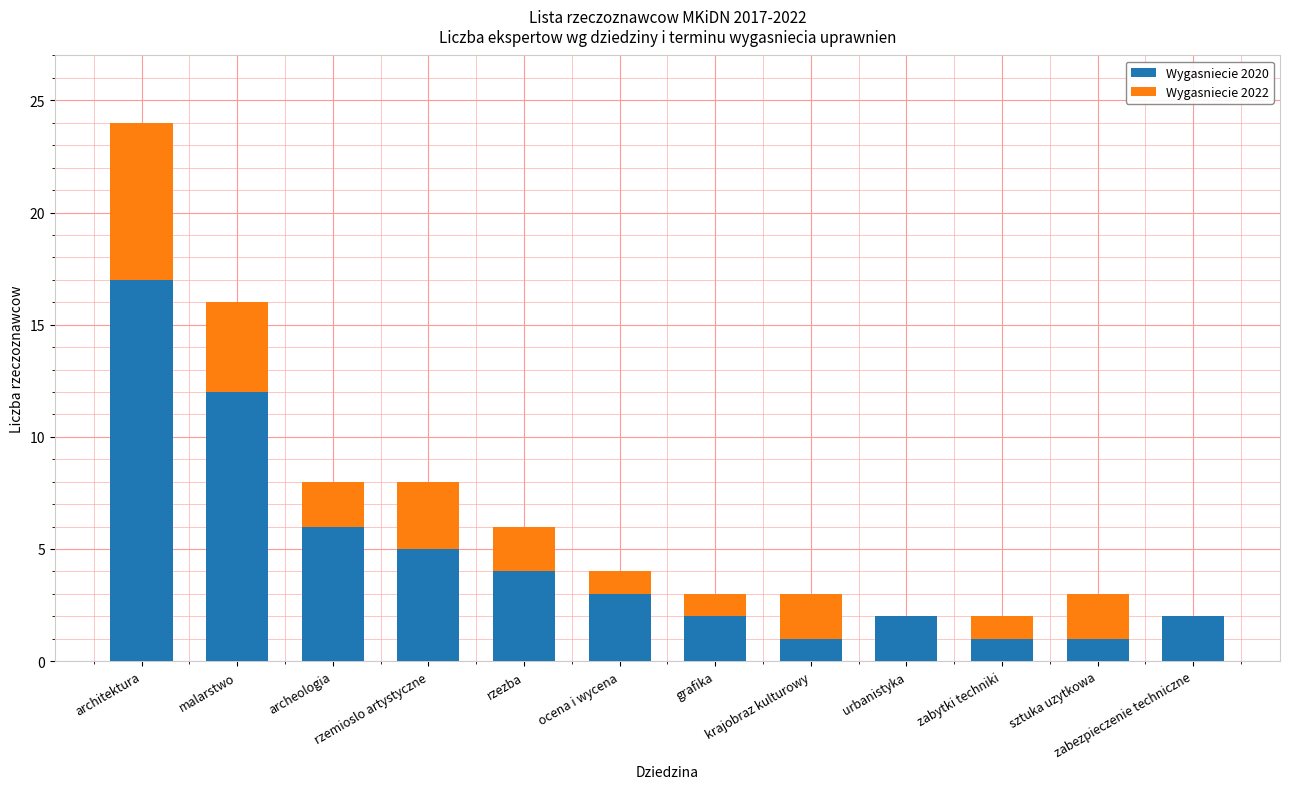

What is the sum of all Wygasniecie 2020 values?

56